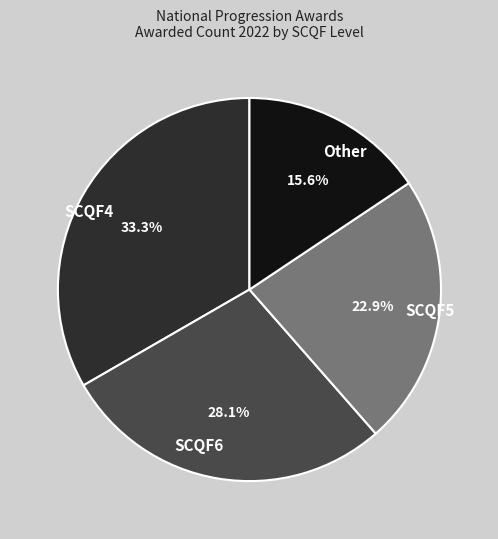

Which category has the smallest portion of the pie?

Other